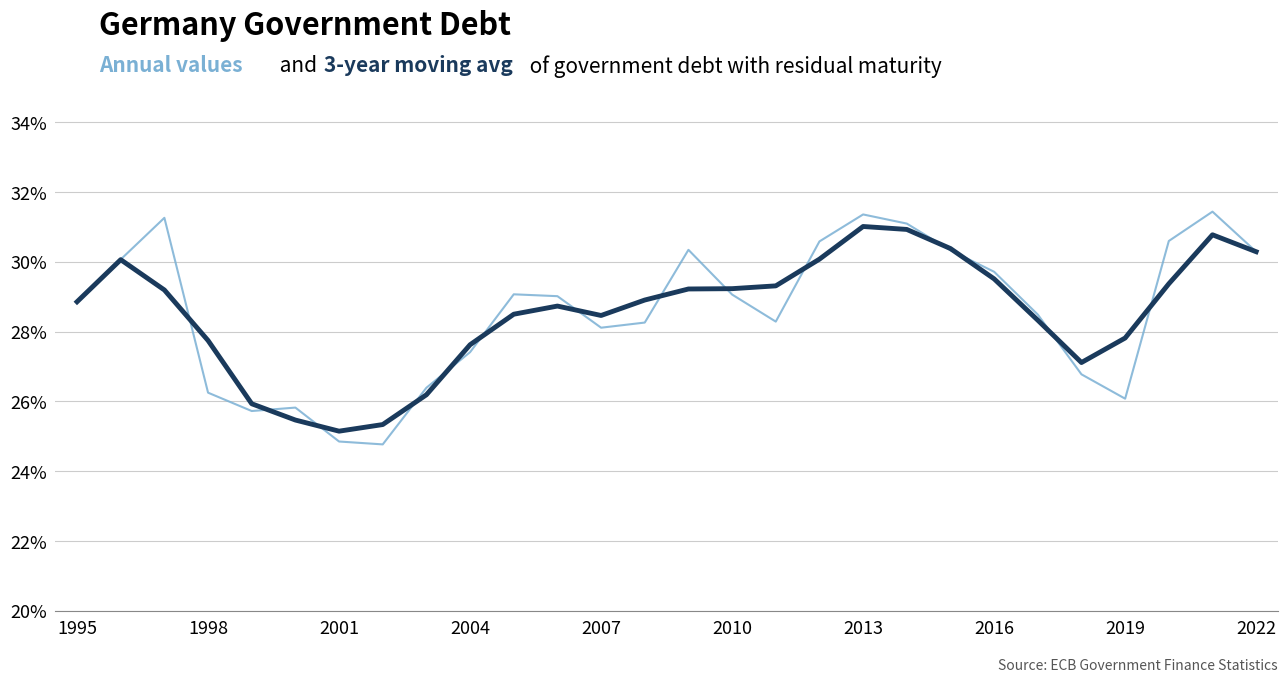

What is the greatest value displayed?

31.4